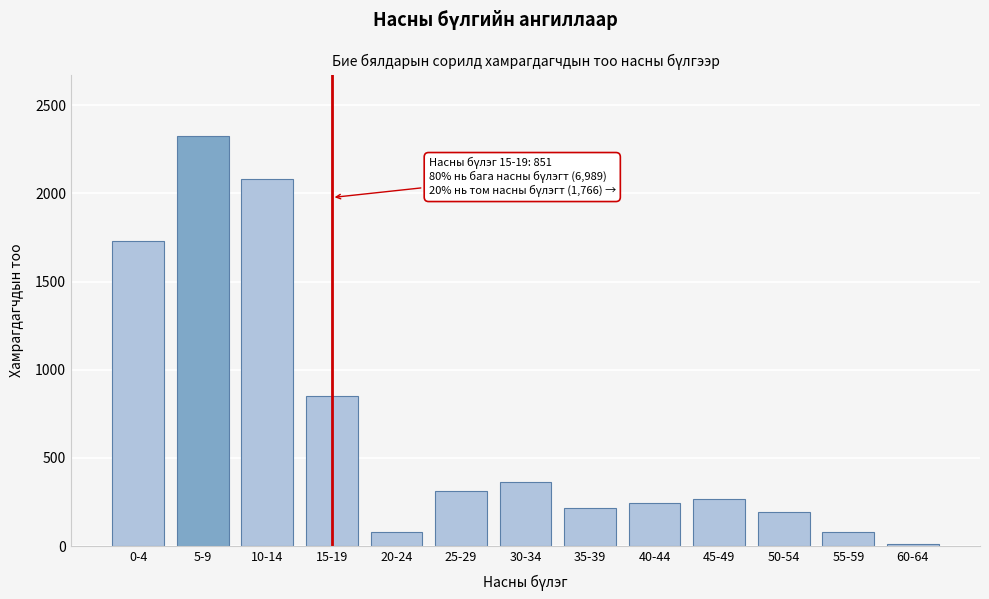

Approximately how many times larger is the value at 15-19 compared to 30-34?

2.3